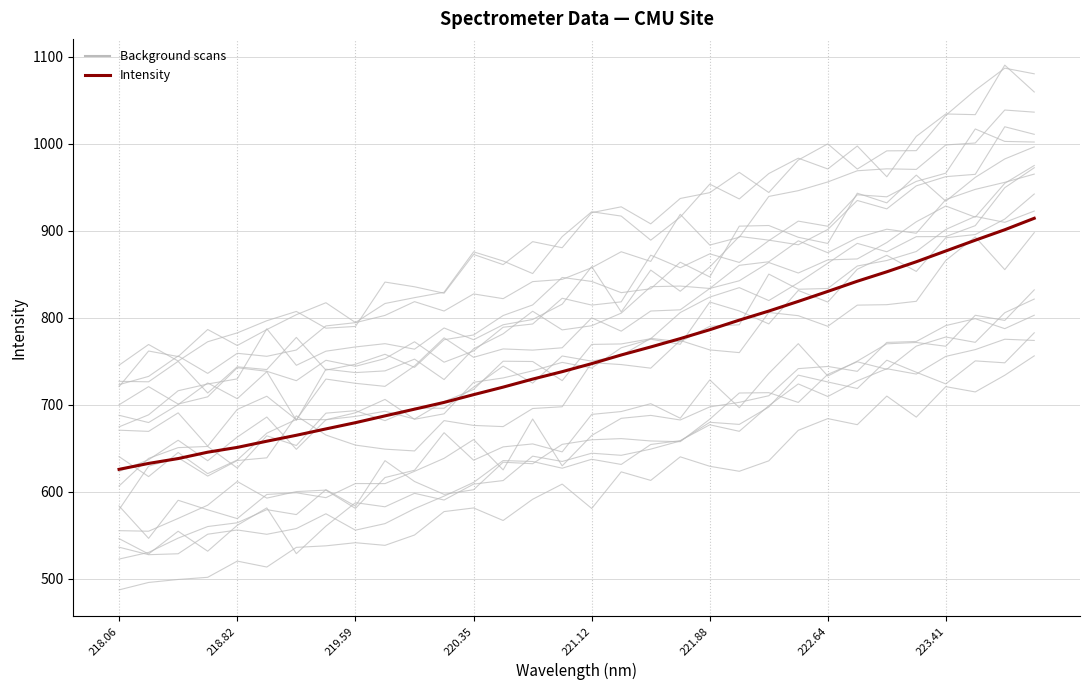

Rank the series by their average value, from highest to lowest.

Background scans, Intensity